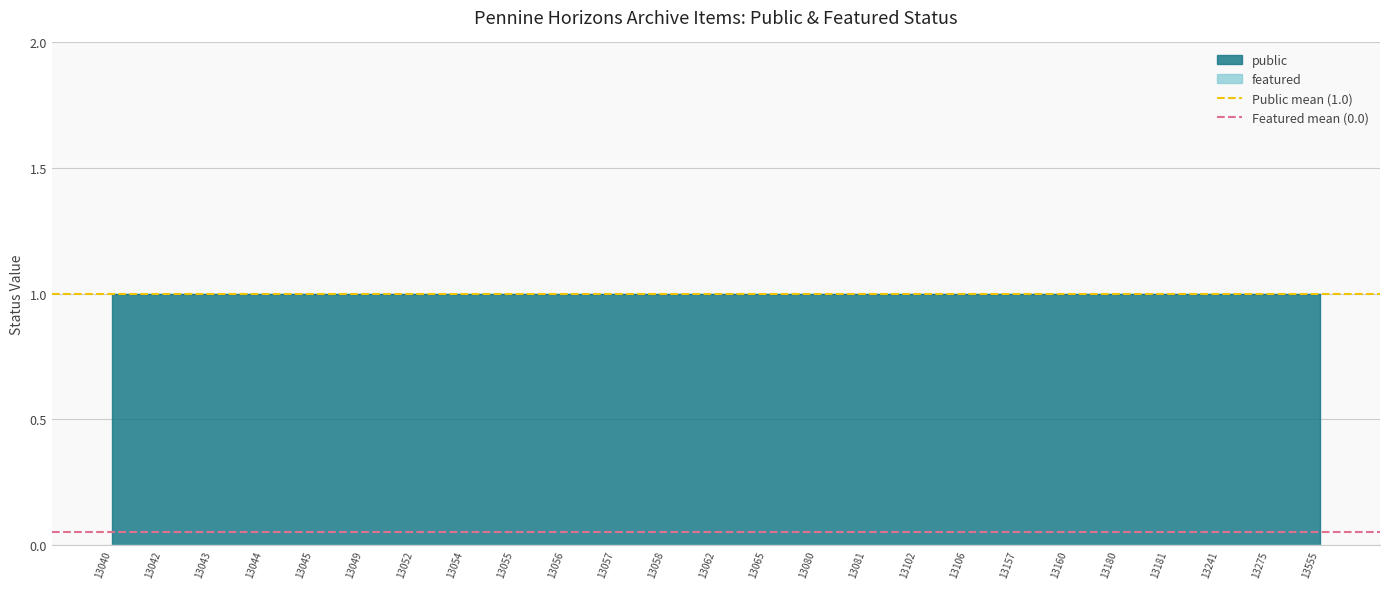

Is it true that public equals 1 at 13106?

True